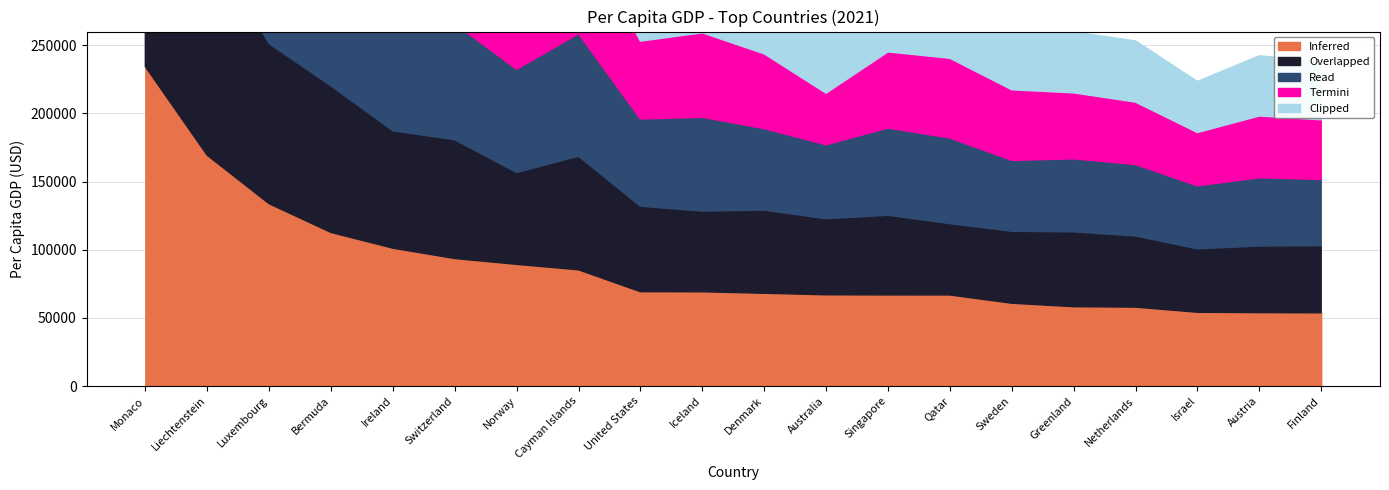

How many values in the Overlapped series exceed 60975?

10